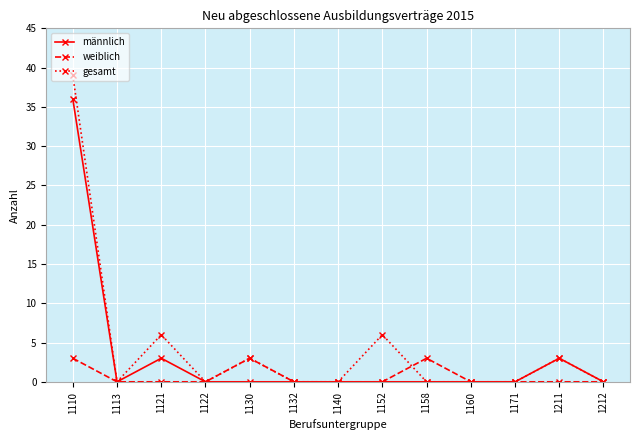

True or false: gesamt has a value of -18 at 1140.

False